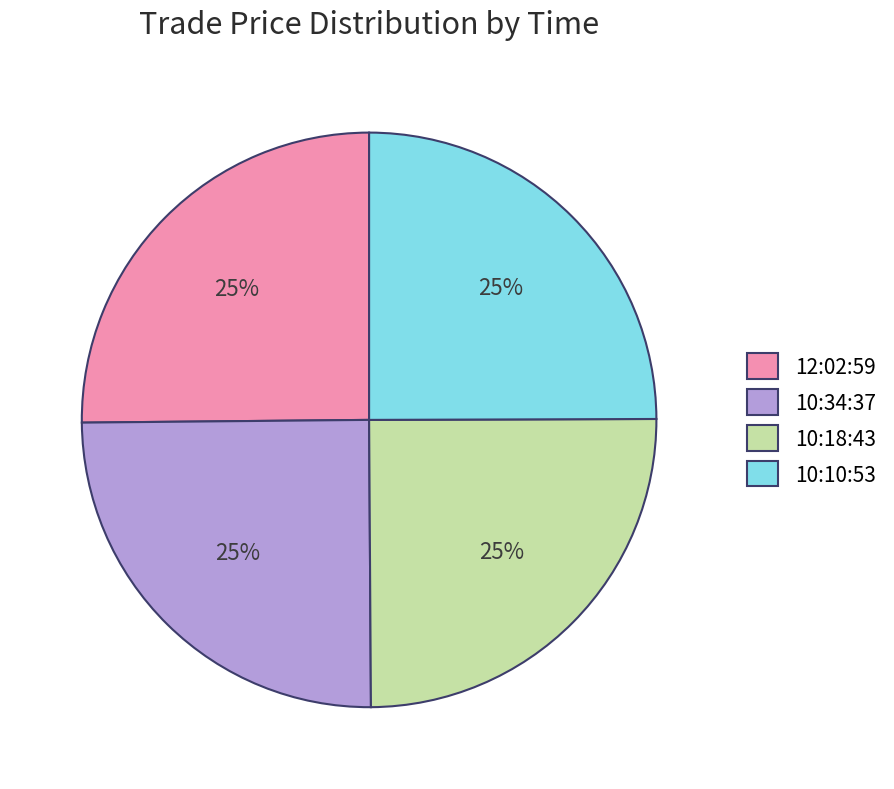

What is the ratio of the value at 10:18:43 to the value at 12:02:59?

1.0